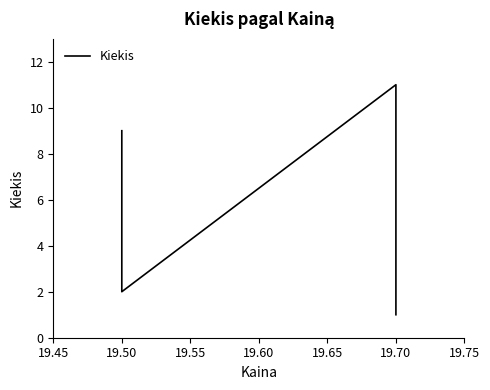

Between 19.45 and 19.50, which is larger?

19.45